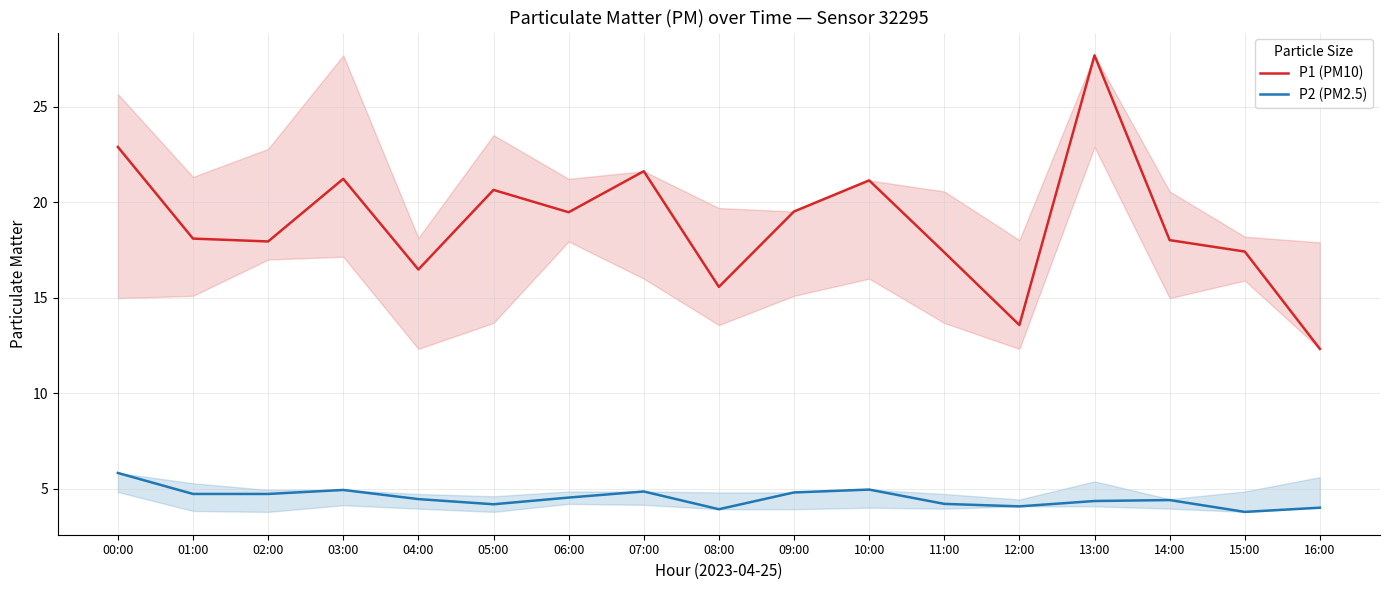

True or false: P1 (PM10) and P2 (PM2.5) cross at least once.

False